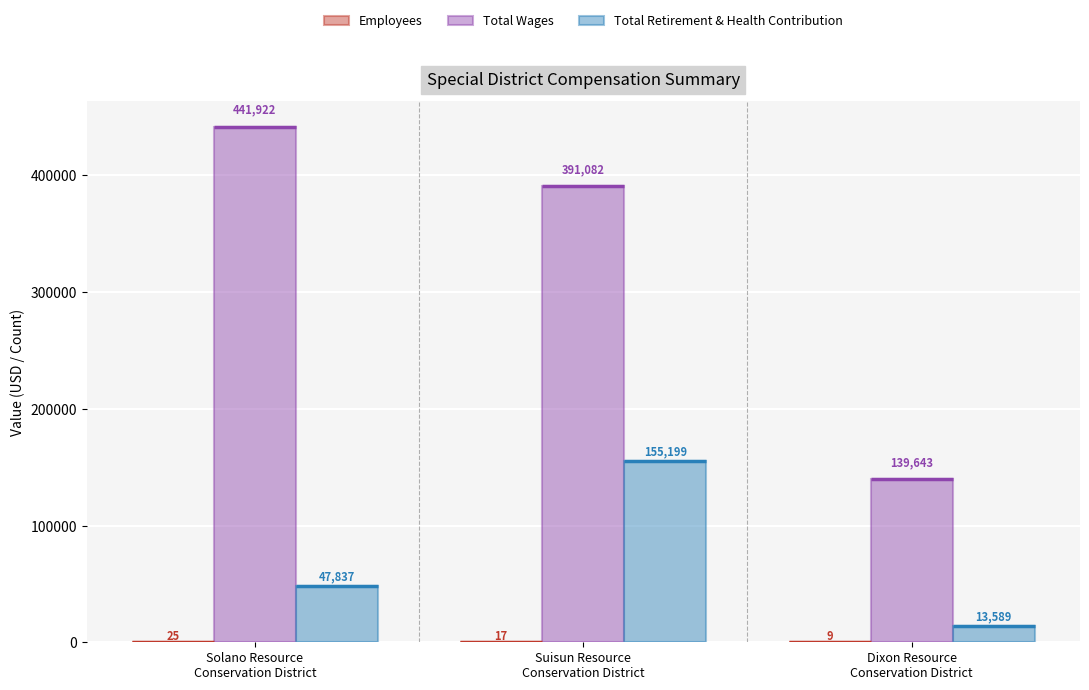

Rank the categories by Employees value from lowest to highest.

Dixon Resource
Conservation District, Suisun Resource
Conservation District, Solano Resource
Conservation District